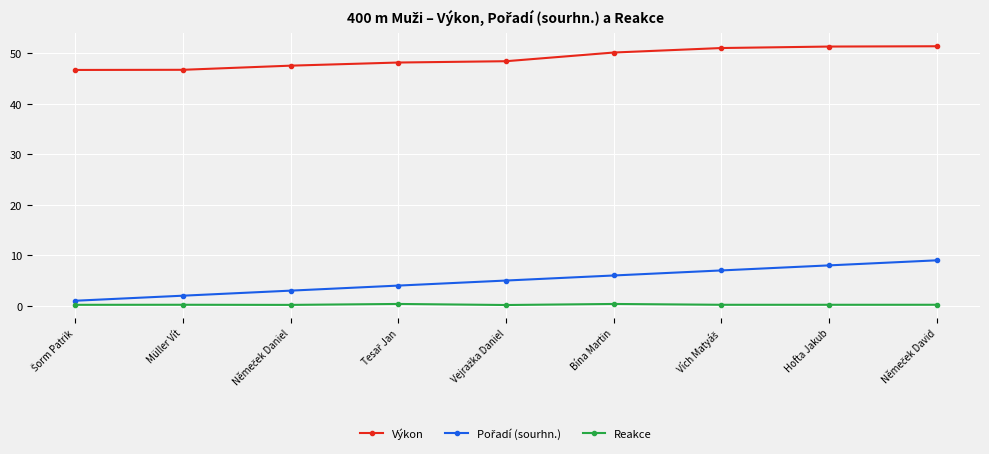

True or false: Reakce has more than 0 interior local peaks.

True